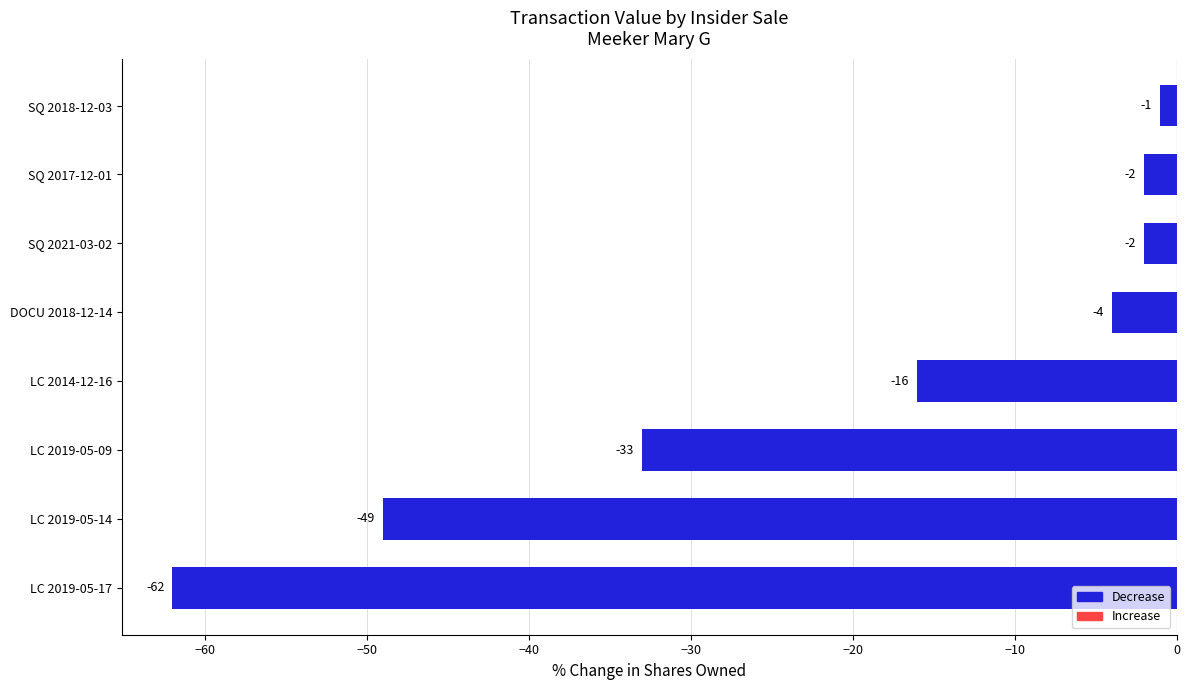

Reading top to bottom, list all the values displayed in this chart.

-1	-2	-2	-4	-16	-33	-49	-62